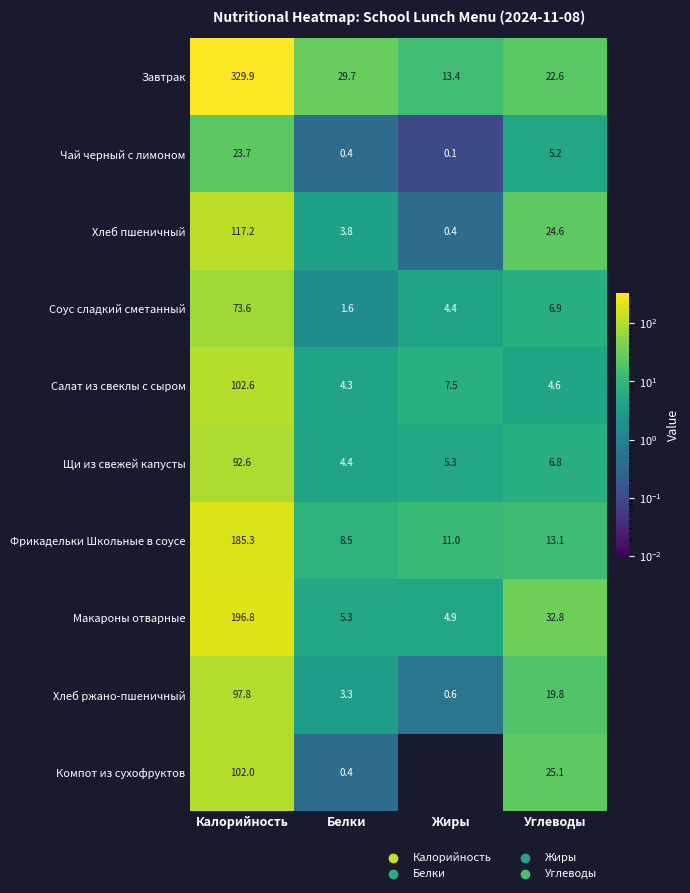

Rank the series at Углеводы from lowest to highest value.

Салат из свеклы с сыром, Чай черный с лимоном, Щи из свежей капусты, Соус сладкий сметанный, Фрикадельки Школьные в соусе, Хлеб ржано-пшеничный, Завтрак, Хлеб пшеничный, Компот из сухофруктов, Макароны отварные